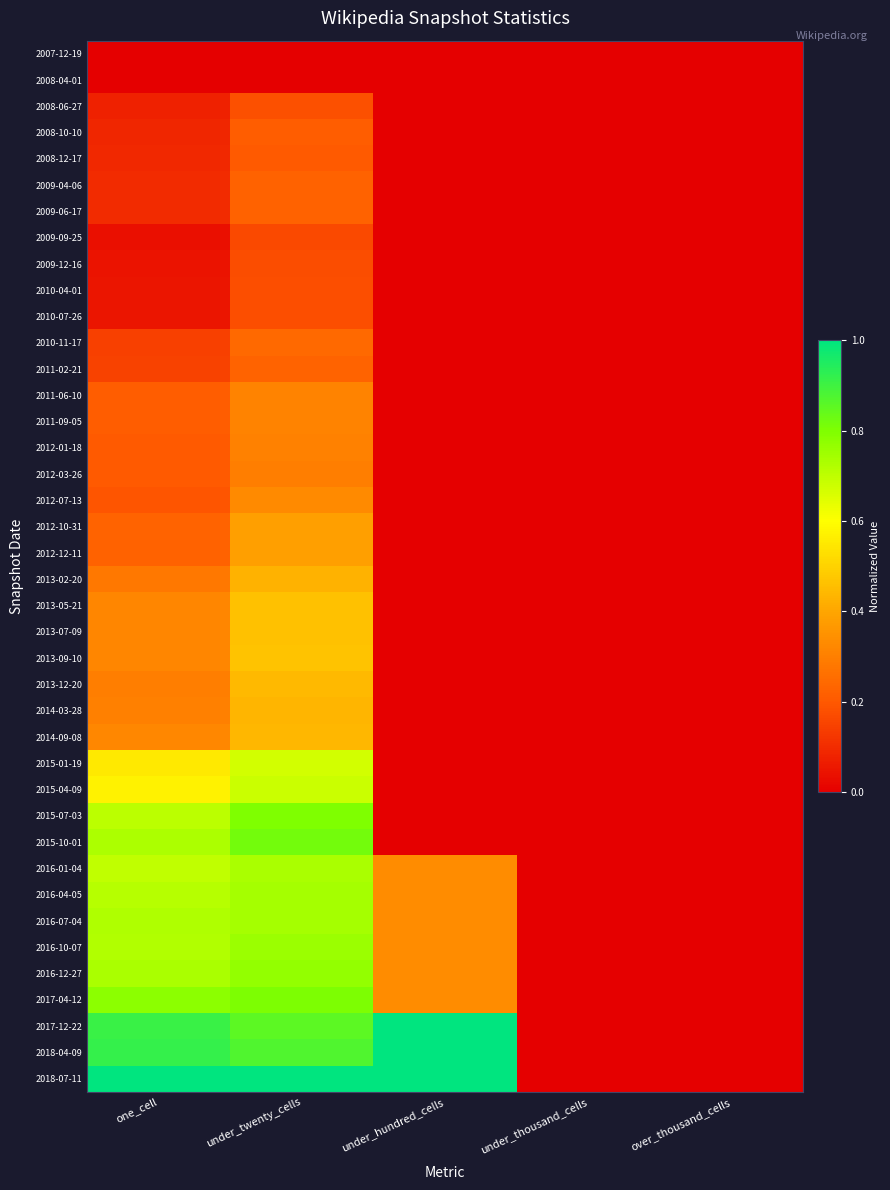

Which series has the widest spread of values?

2017-12-22